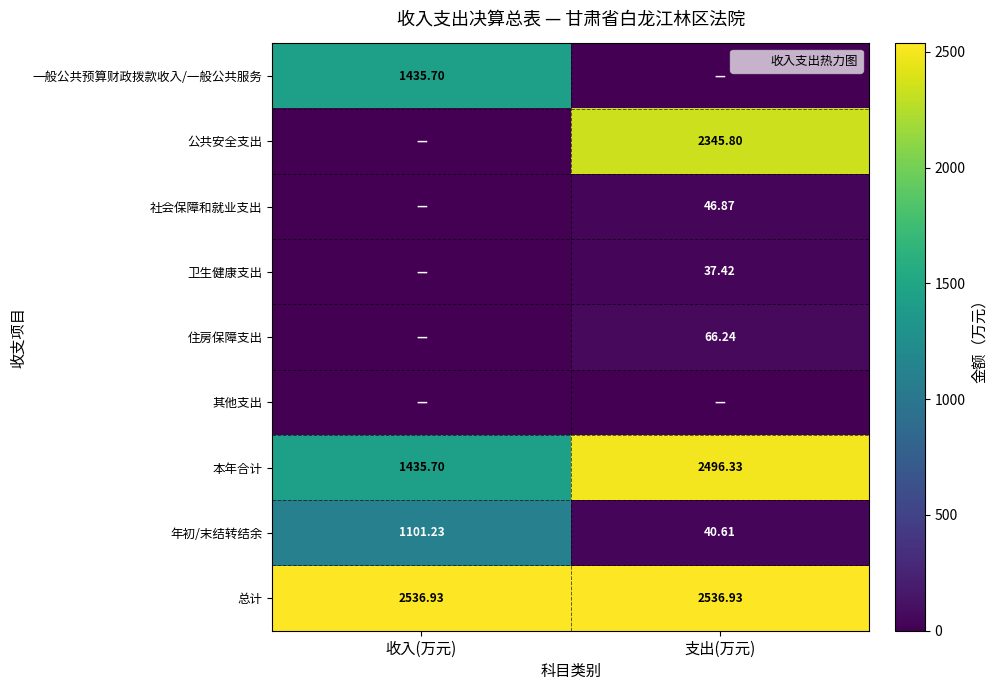

True or false: 社会保障和就业支出 has a value of 46.9 at 支出(万元).

True